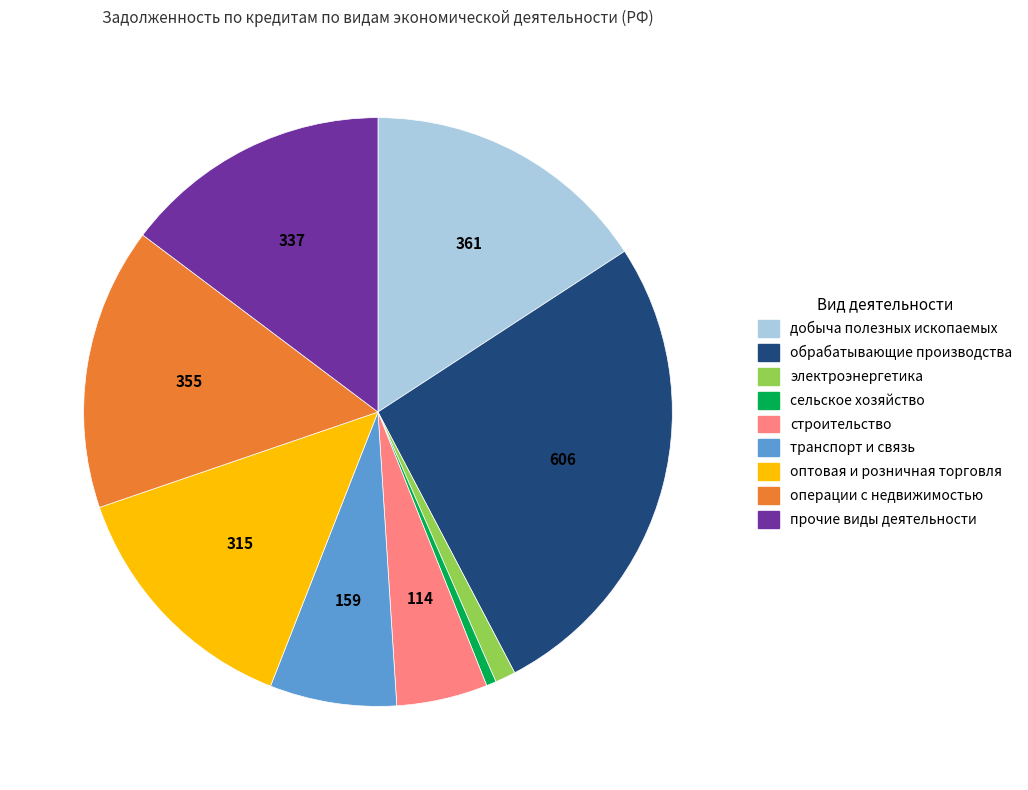

Which has a higher value, строительство or транспорт и связь?

транспорт и связь